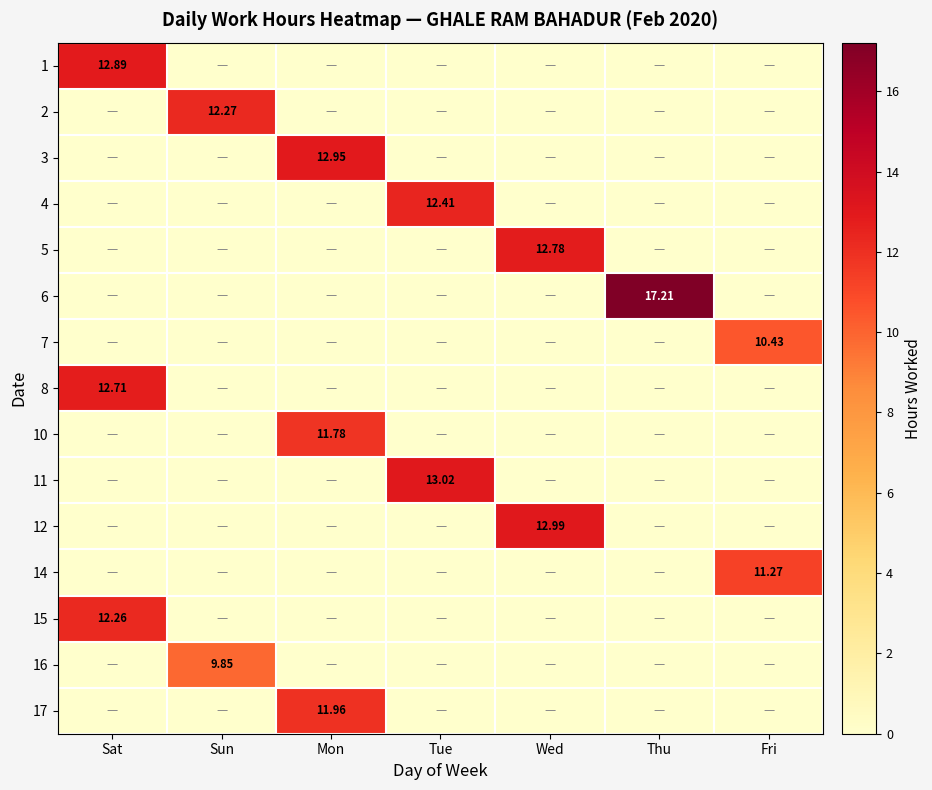

What is the total value across all series at Thu?

17.2